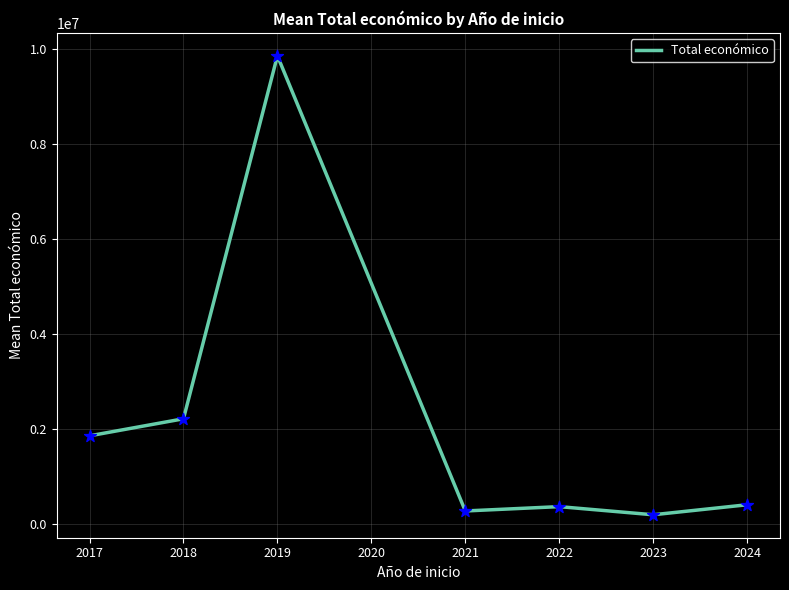

Between 2022 and 2018, which is larger?

2018